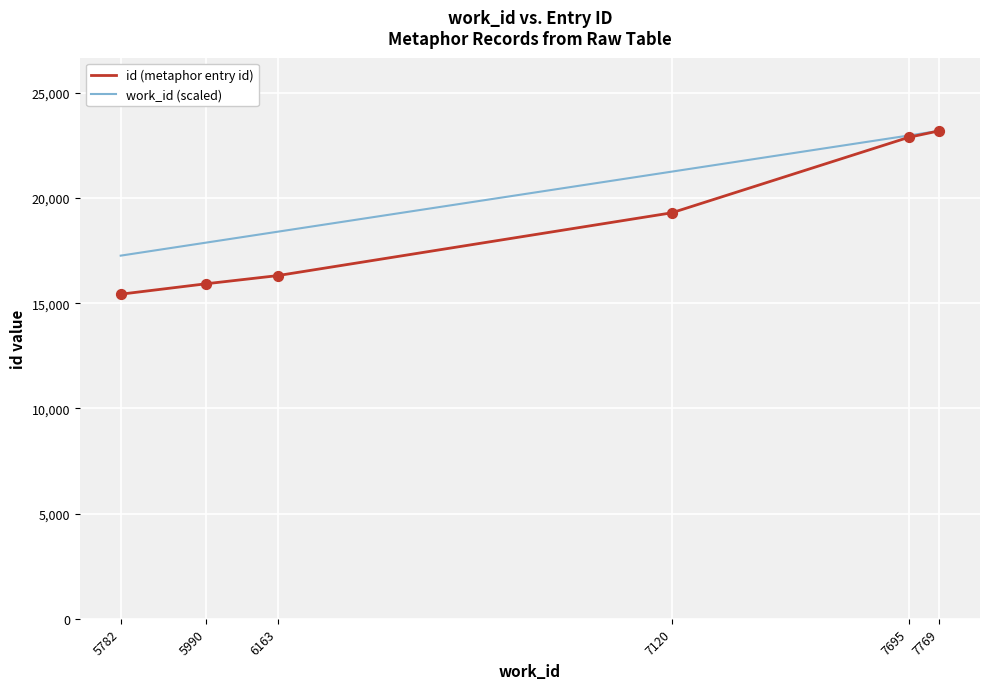

Which series has the largest total across all categories?

work_id (scaled)